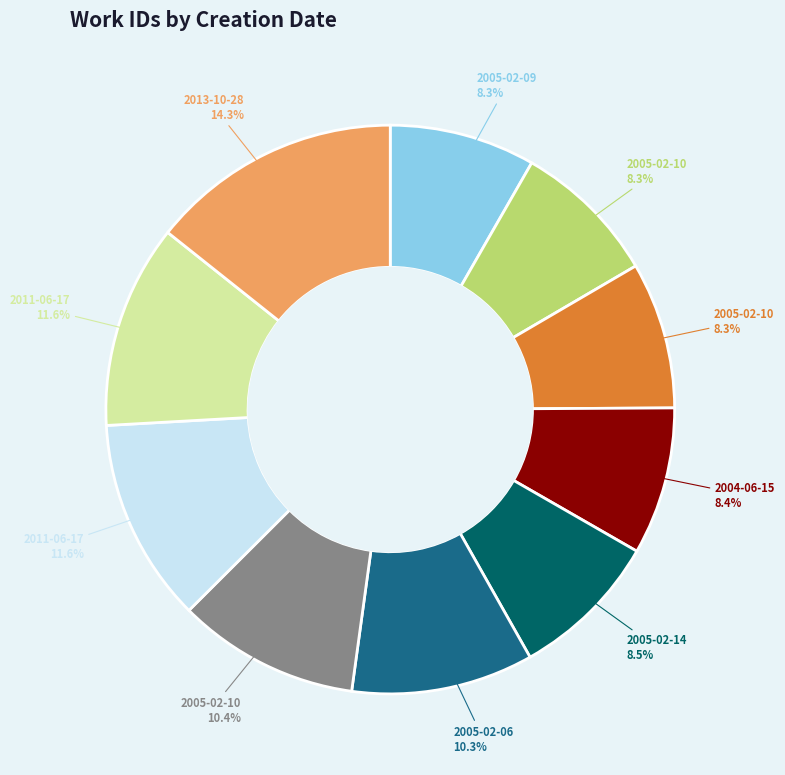

Is there any slice that represents more than half of the pie?

No